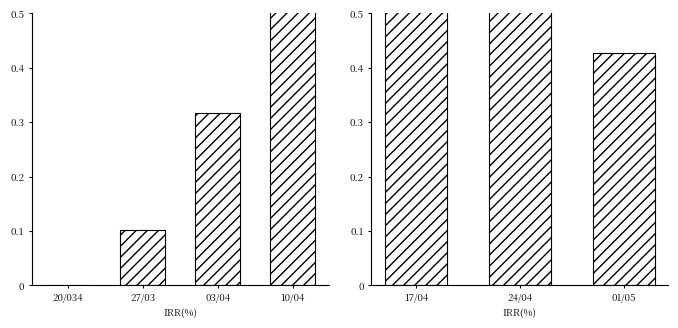

Are the bars grouped side by side (vs. stacked)?

No